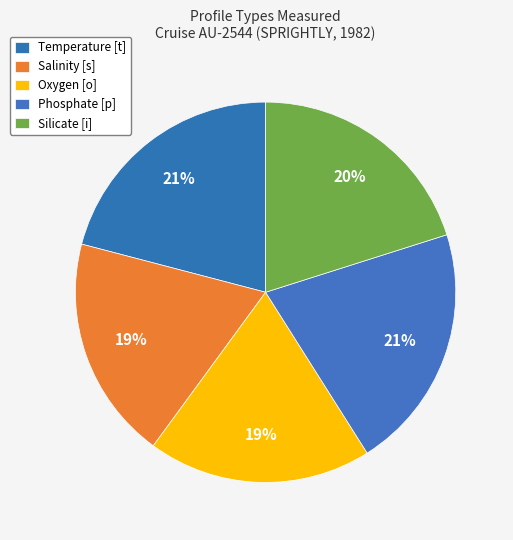

How many segments does this pie chart have?

5